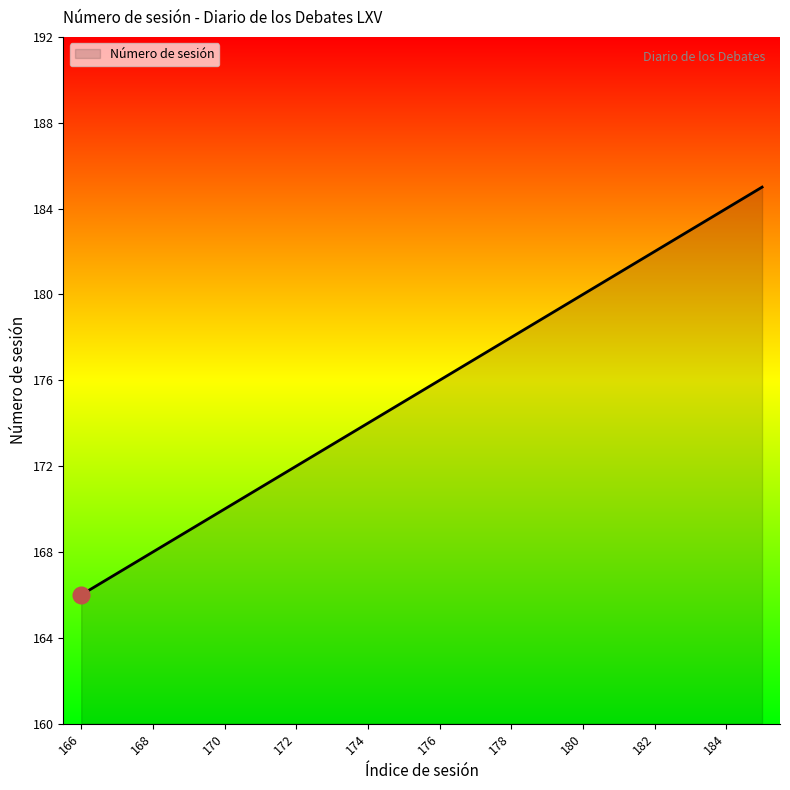

What is the difference between the maximum and minimum values?

19